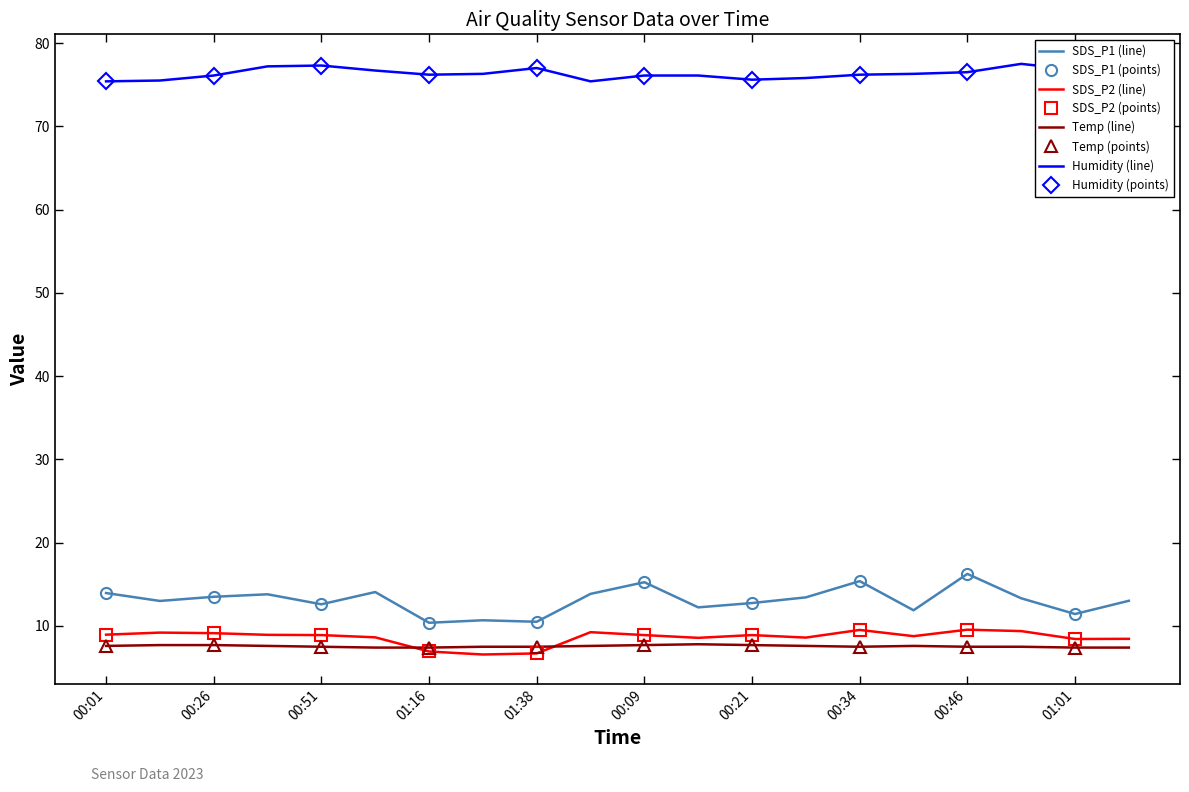

Reading left to right, list all the values displayed in this chart.

SDS_P1: 00:01=13.9	00:14=13.0	00:26=13.5	00:39=13.8	00:51=12.6	01:04=14.1	01:16=10.4	01:28=10.7	01:38=10.5	00:04=13.8	00:09=15.2	00:16=12.2	00:21=12.8	00:28=13.4	00:34=15.4	00:41=11.9	00:46=16.2	00:54=13.3	01:01=11.4	01:09=13.0
SDS_P2: 00:01=8.9	00:14=9.2	00:26=9.1	00:39=8.9	00:51=8.9	01:04=8.6	01:16=6.9	01:28=6.6	01:38=6.7	00:04=9.2	00:09=8.9	00:16=8.6	00:21=8.9	00:28=8.6	00:34=9.5	00:41=8.8	00:46=9.6	00:54=9.4	01:01=8.4	01:09=8.4
Temp: 00:01=7.6	00:14=7.7	00:26=7.7	00:39=7.6	00:51=7.5	01:04=7.4	01:16=7.4	01:28=7.5	01:38=7.5	00:04=7.6	00:09=7.7	00:16=7.8	00:21=7.7	00:28=7.6	00:34=7.5	00:41=7.6	00:46=7.5	00:54=7.5	01:01=7.4	01:09=7.4
Humidity: 00:01=75.4	00:14=75.5	00:26=76.1	00:39=77.2	00:51=77.3	01:04=76.7	01:16=76.2	01:28=76.3	01:38=77.0	00:04=75.4	00:09=76.1	00:16=76.1	00:21=75.6	00:28=75.8	00:34=76.2	00:41=76.3	00:46=76.5	00:54=77.5	01:01=76.8	01:09=77.2